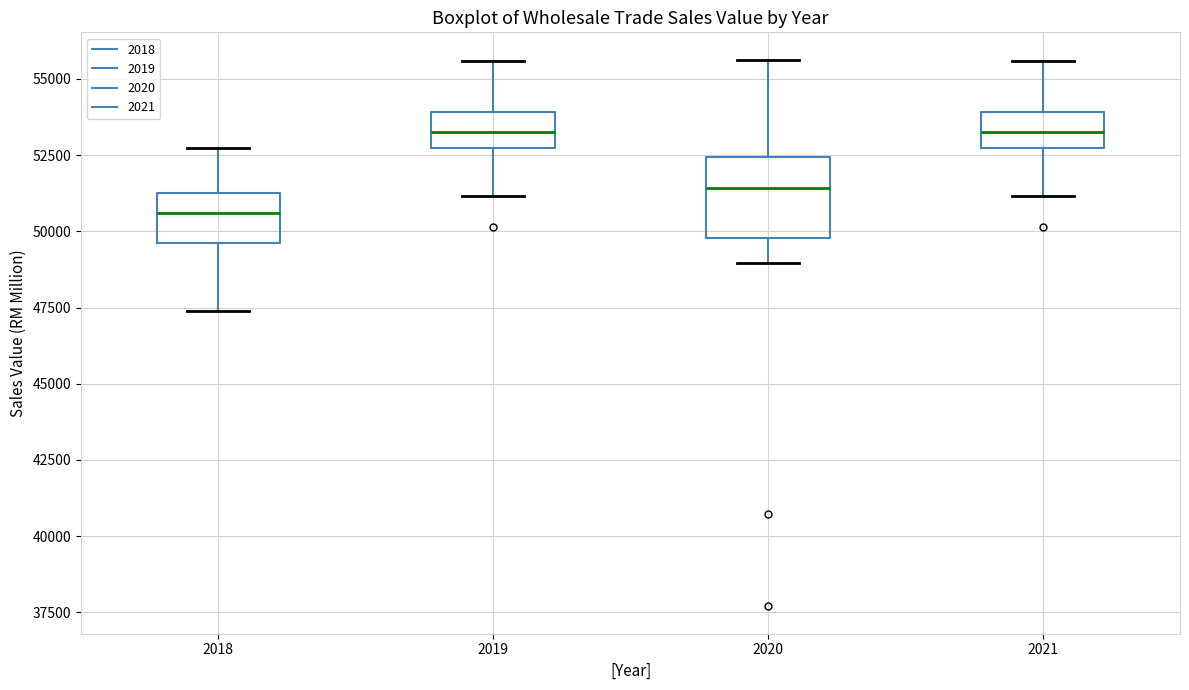

Comparing the boxes themselves (not the whiskers), which one is the tallest?

2020